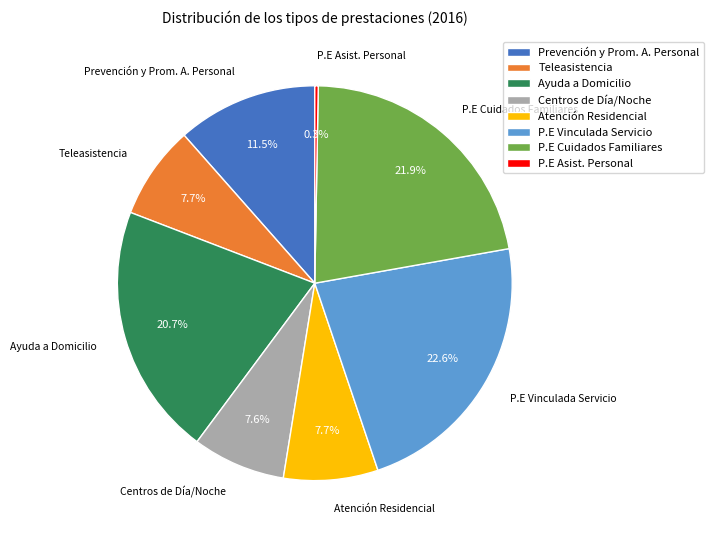

What is the total percentage of Prevención y Prom. A. Personal and P.E Cuidados Familiares?

33.4%